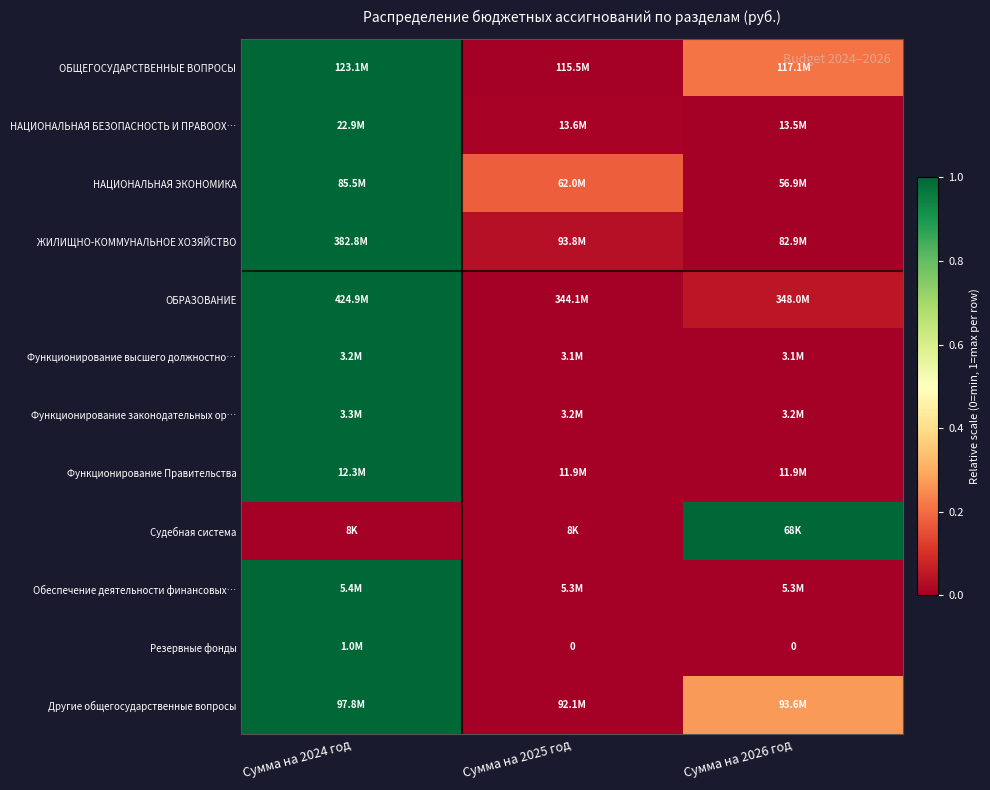

Which has a higher value, Сумма на 2024 год or Сумма на 2026 год?

Сумма на 2024 год